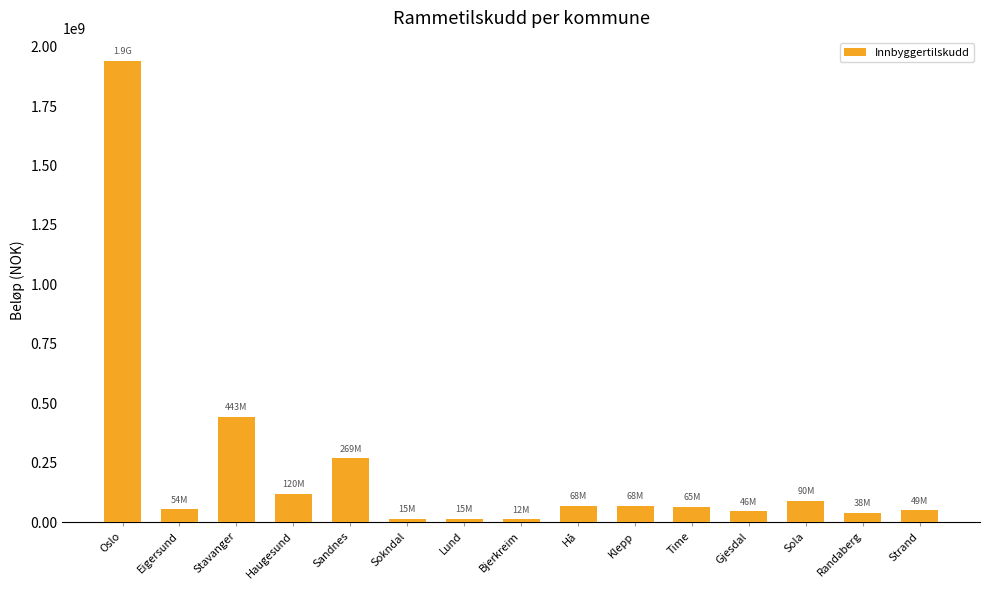

Read the value at Gjesdal, to the nearest 100.

45819100